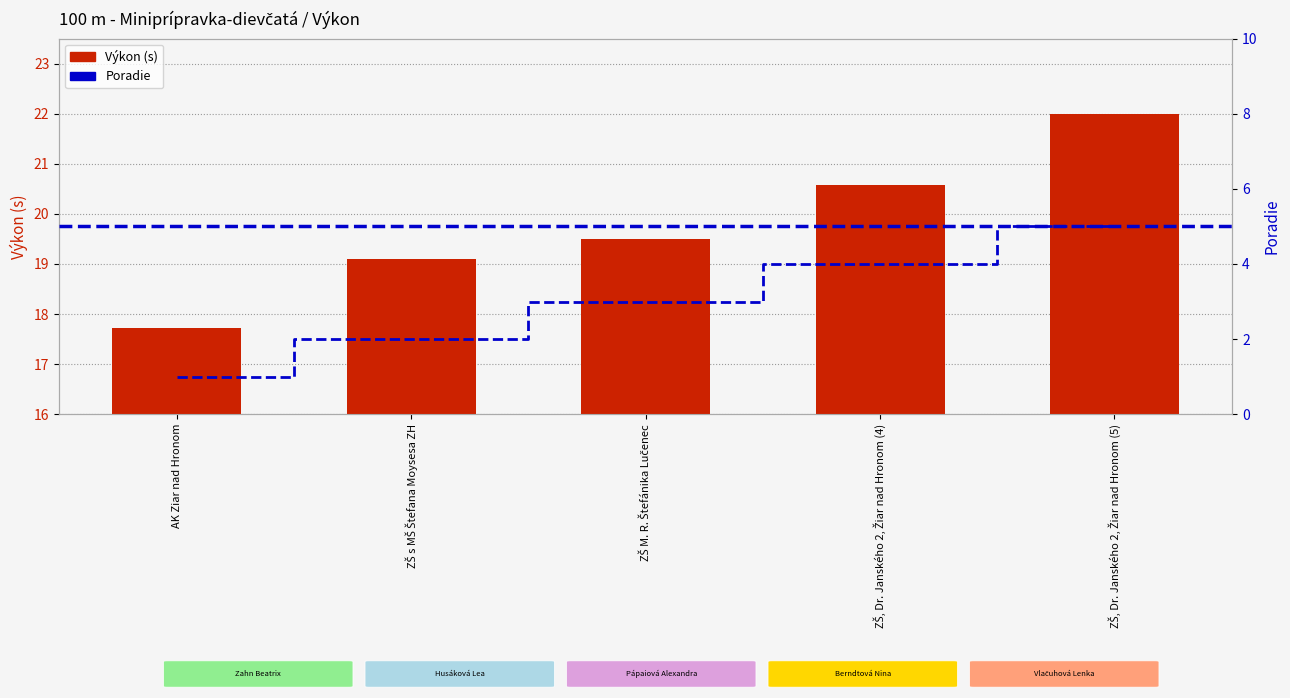

True or false: Poradie has a value of 5.0 at ZŠ, Dr. Janského 2, Žiar nad Hronom (5).

True